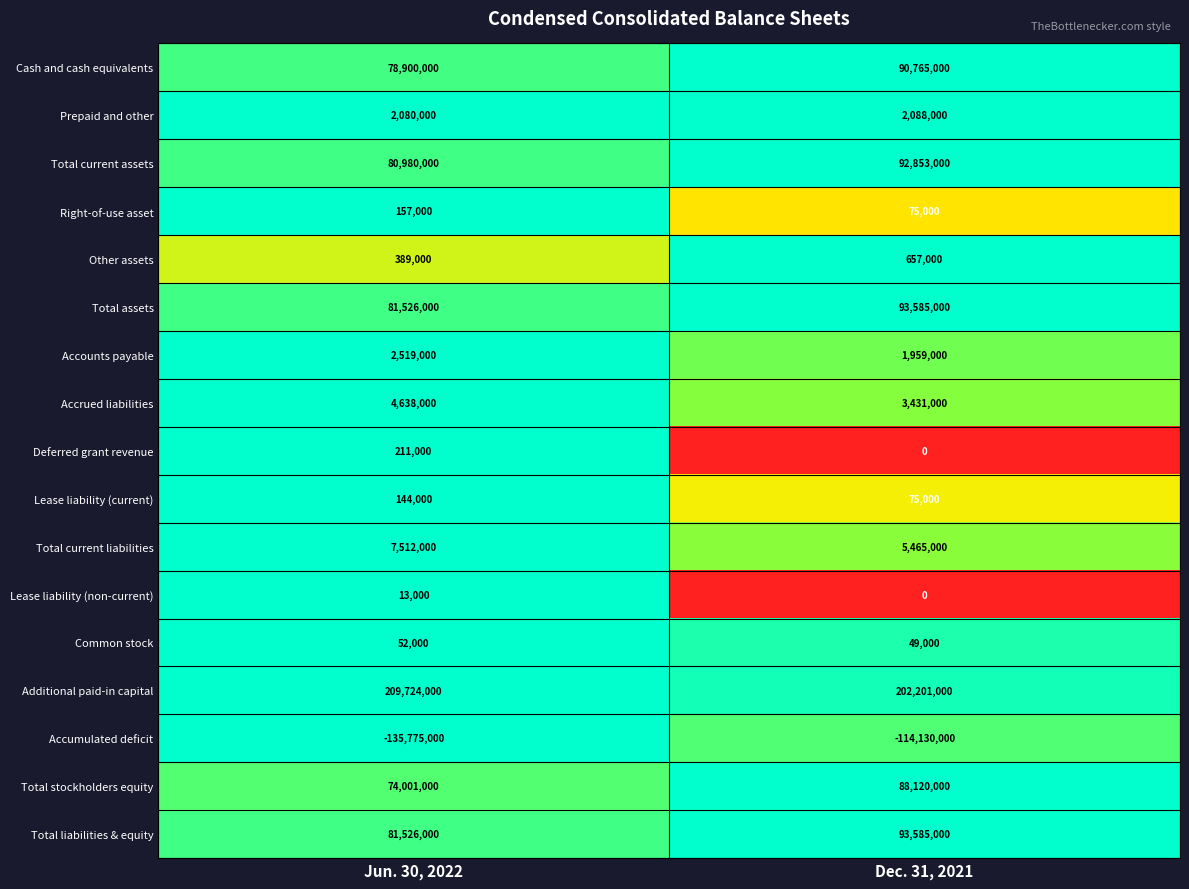

What value does the Common stock series have at Dec. 31, 2021?

49000